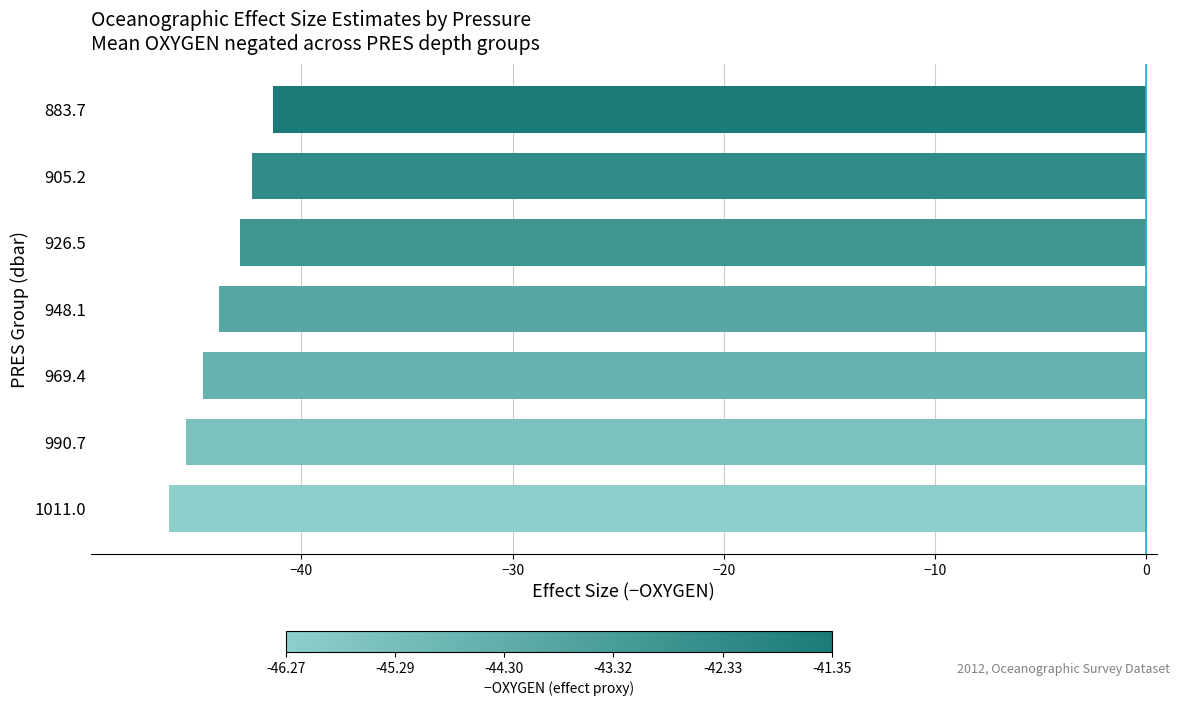

What is the approximate value at 883.7?

-41.3